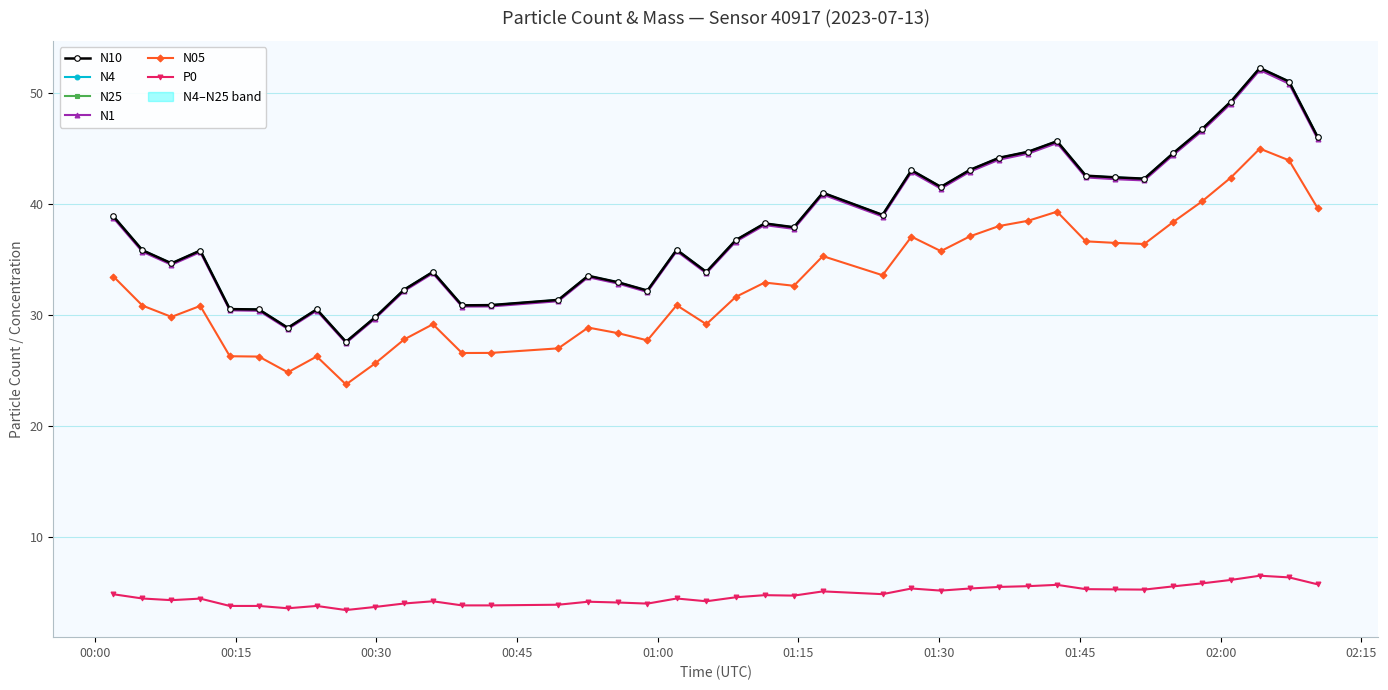

True or false: N4 and N05 cross at least once.

False